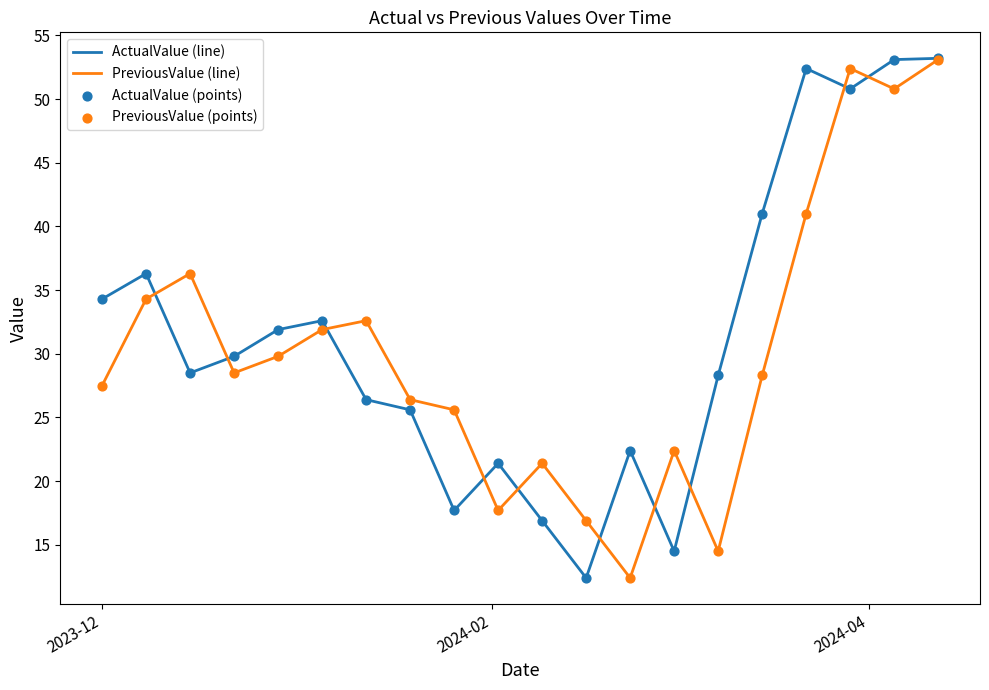

What is the minimum value for PreviousValue (line)?

12.4